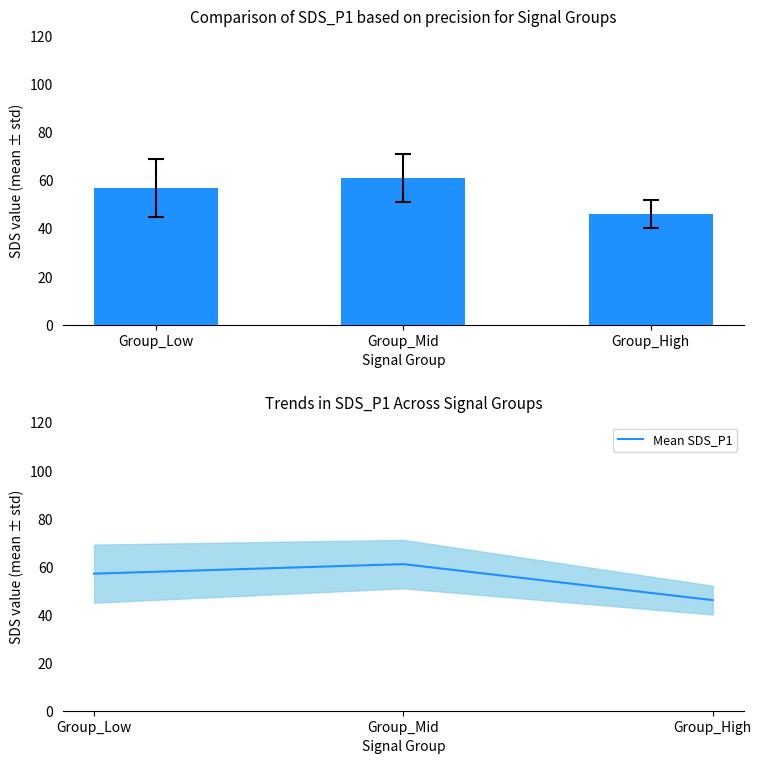

Count the number of categories in the chart.

3